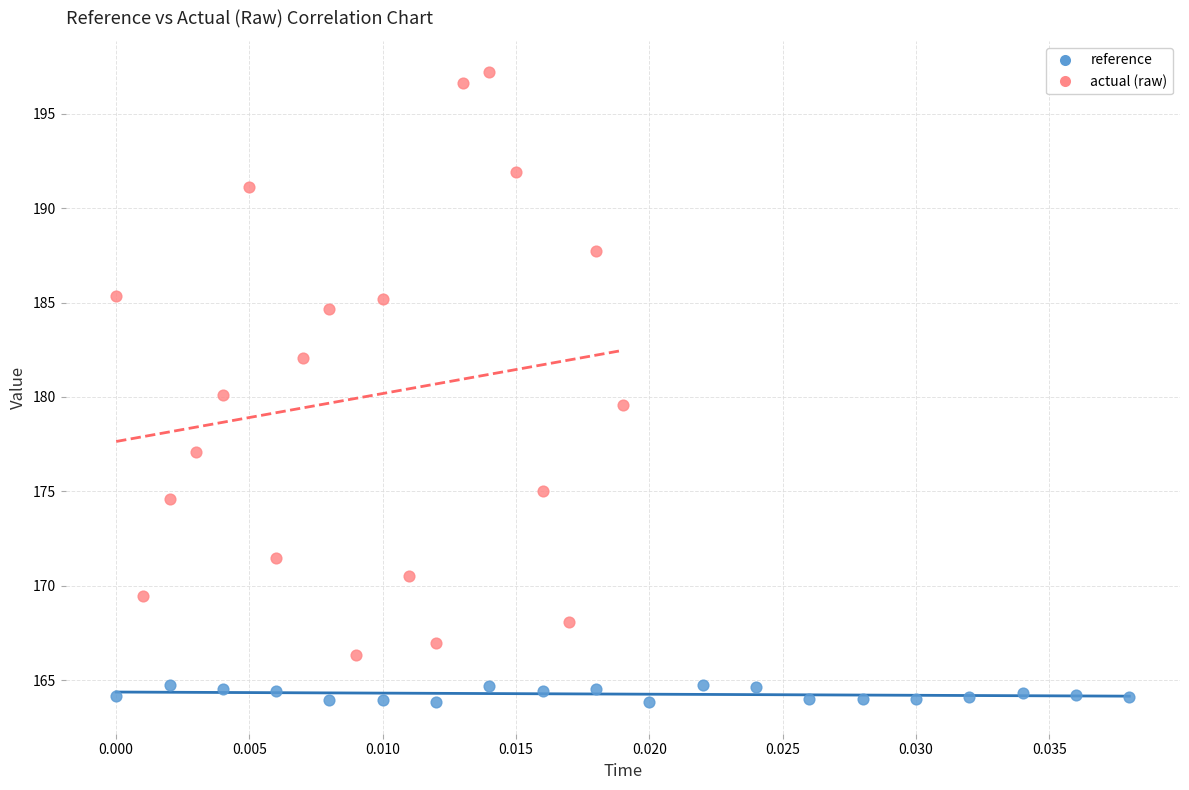

Which series reaches the maximum Y coordinate?

actual (raw)